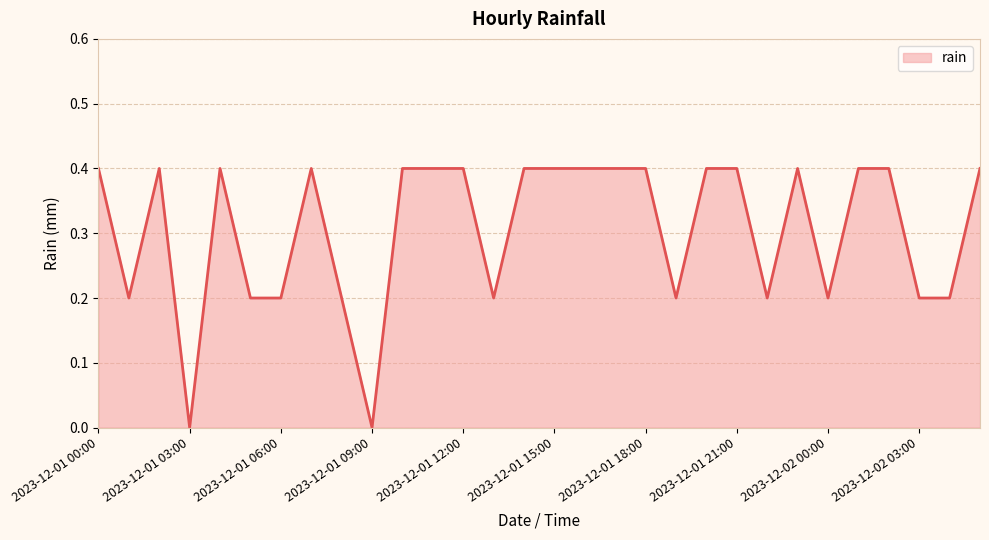

What is the greatest value displayed?

0.4